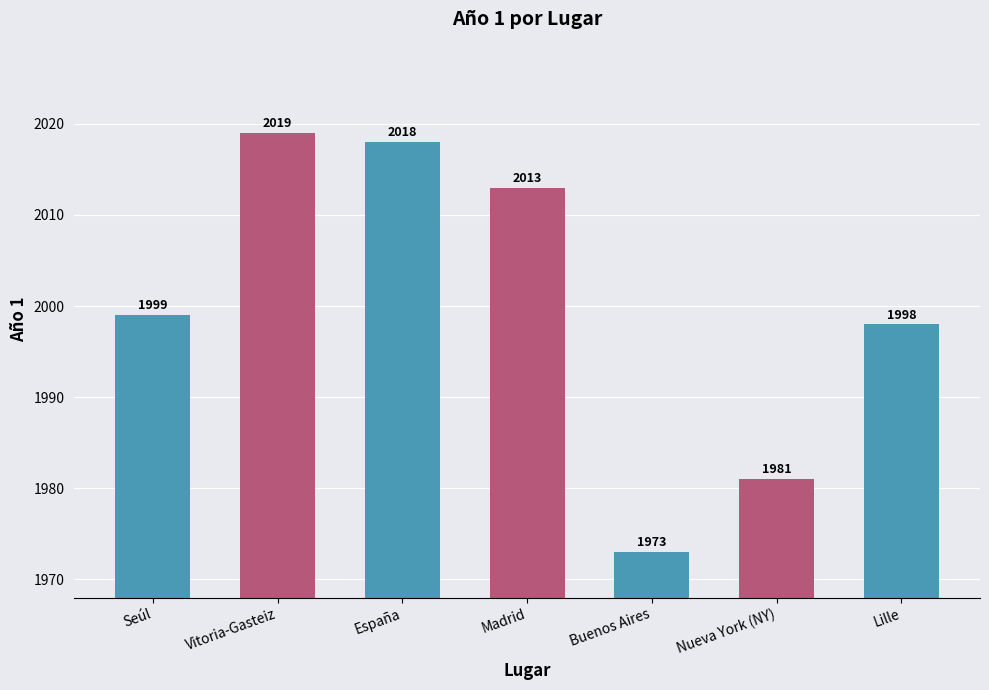

What position from the left is Buenos Aires?

5